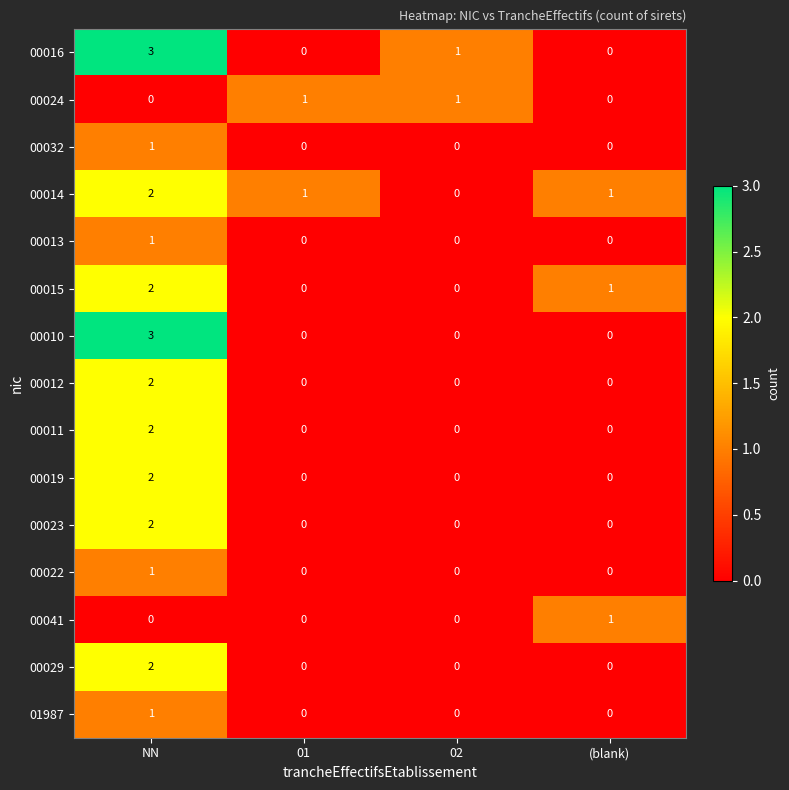

How many 01987 values are between 0 and 1?

4